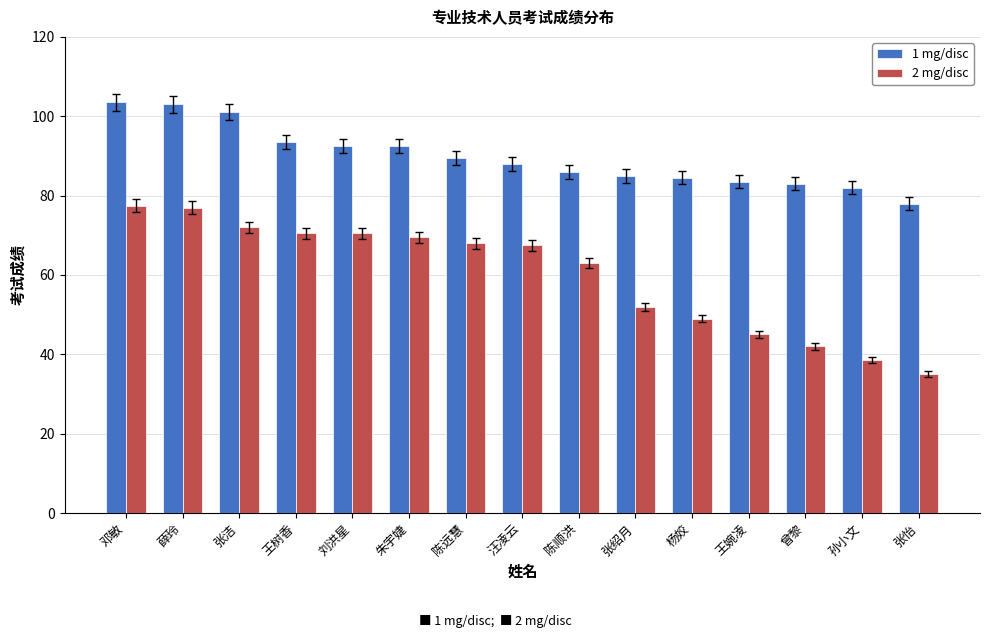

What is the value of the 2 mg/disc bar at the 8th from the left?

67.5